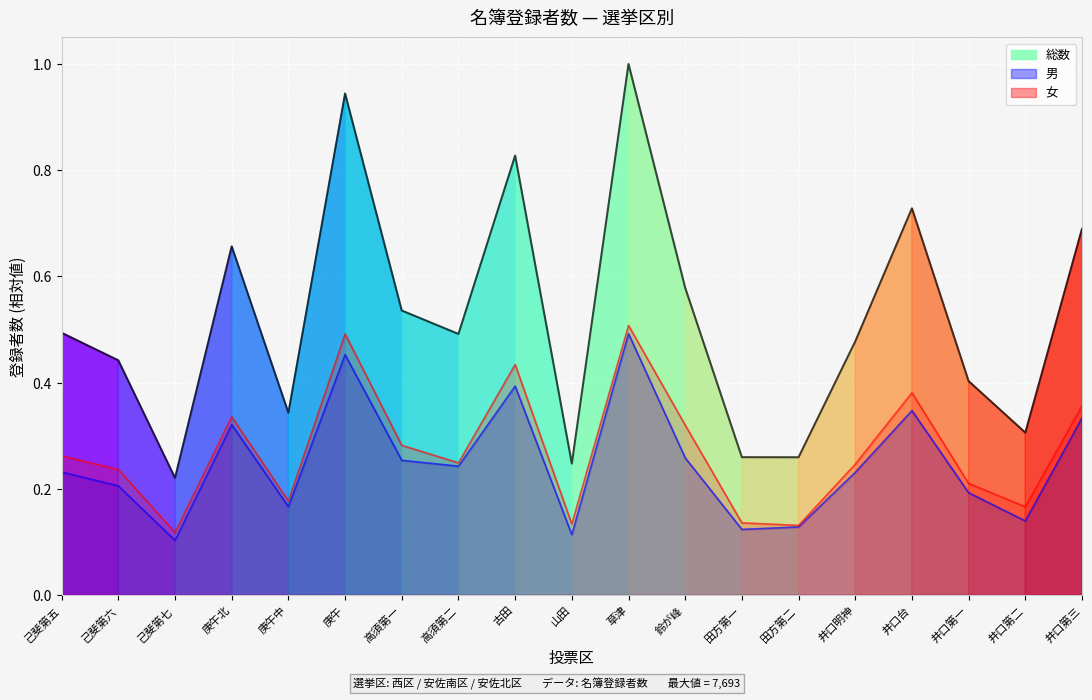

True or false: 男 and 女 intersect in this chart.

False